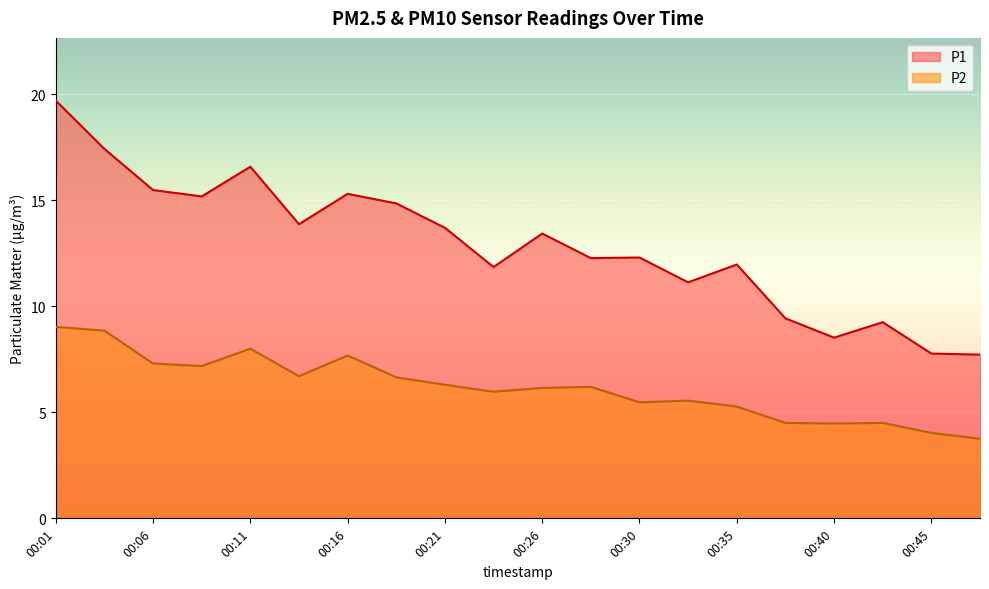

The P2 series shows 8.8 at 00:03. True or false?

True